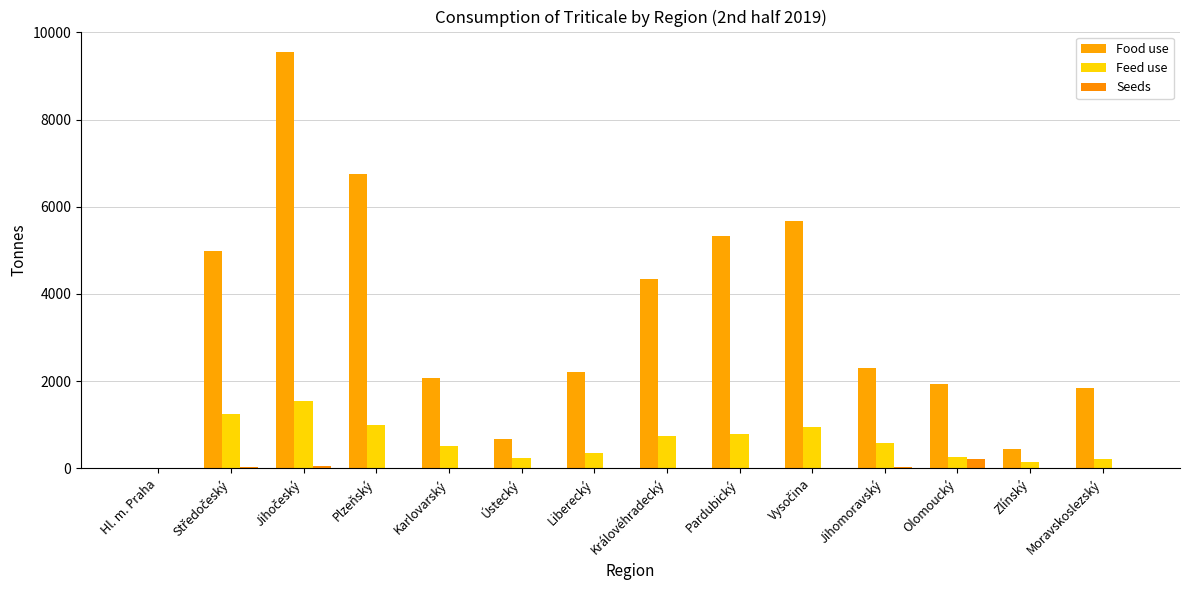

What position from the left is Pardubický?

9